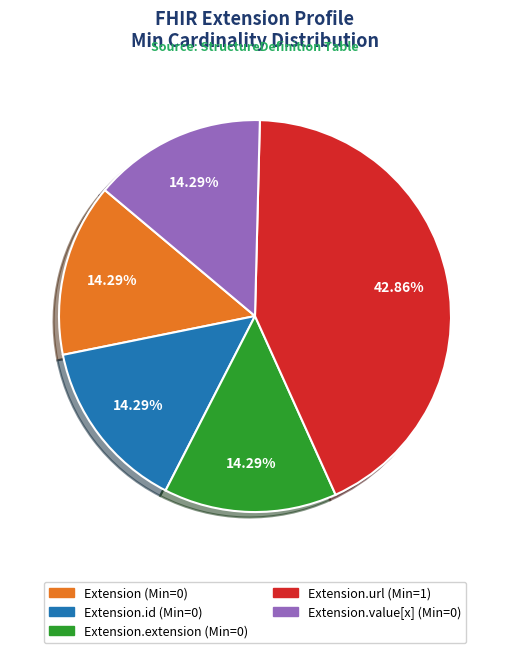

Is there any slice that represents more than half of the pie?

No